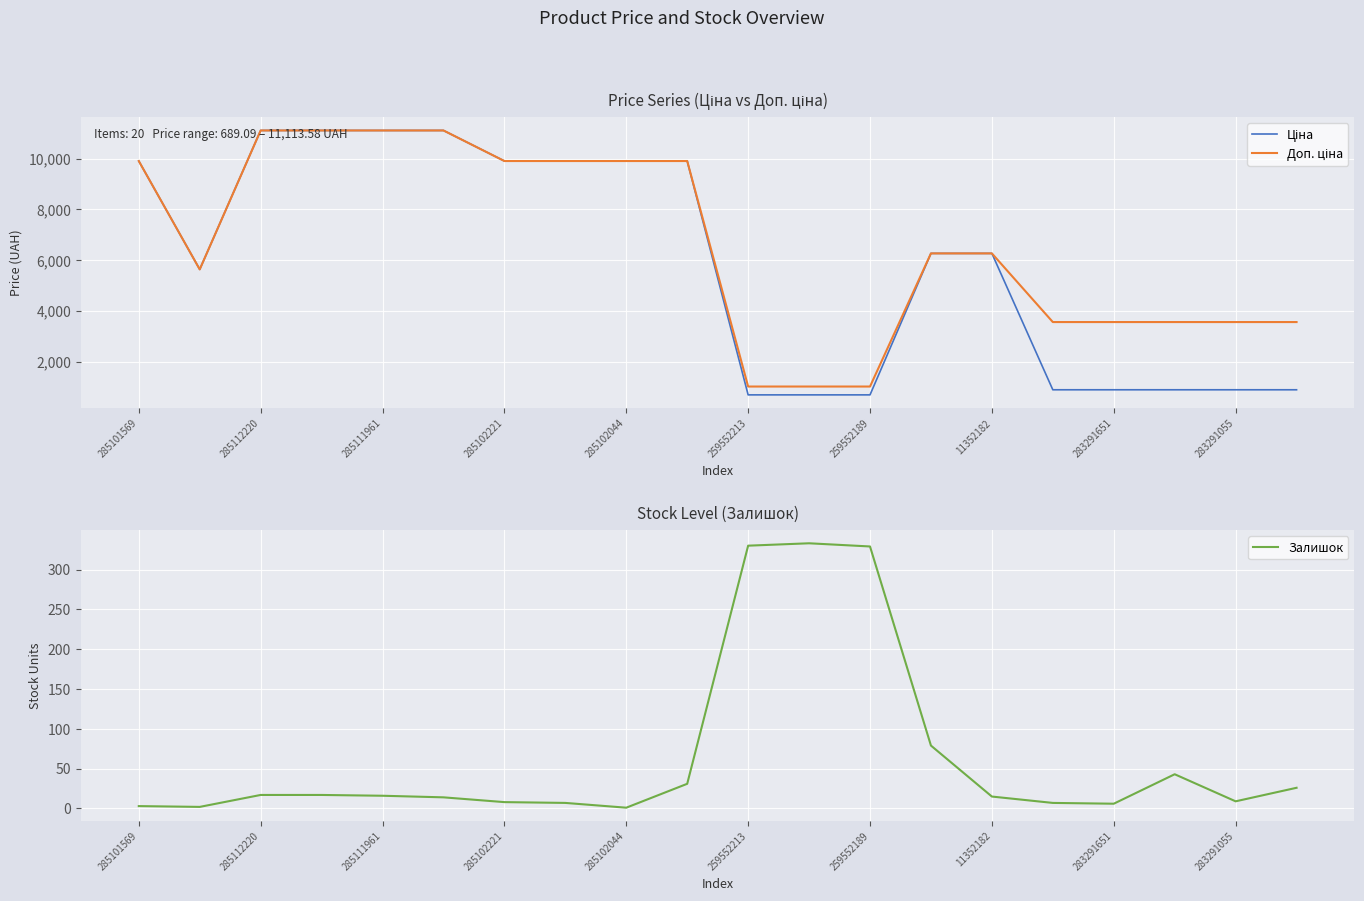

Reading right to left, extract all data points from this chart.

Ціна: 889.9	889.9	889.9	889.9	889.9	6266.7	6266.7	689.1	689.1	689.1	9908.5	9908.5	9908.5	9908.5	11113.6	11113.6	11113.6	11113.6	5636.0	9908.5
Доп. ціна: 3559.7	3559.7	3559.7	3559.7	3559.7	6266.7	6266.7	1017.8	1017.8	1017.8	9908.5	9908.5	9908.5	9908.5	11113.6	11113.6	11113.6	11113.6	5636.0	9908.5
Залишок: 26.0	9.0	43.0	6.0	7.0	15.0	79.0	329.0	333.0	330.0	31.0	1.0	7.0	8.0	14.0	16.0	17.0	17.0	2.0	3.0